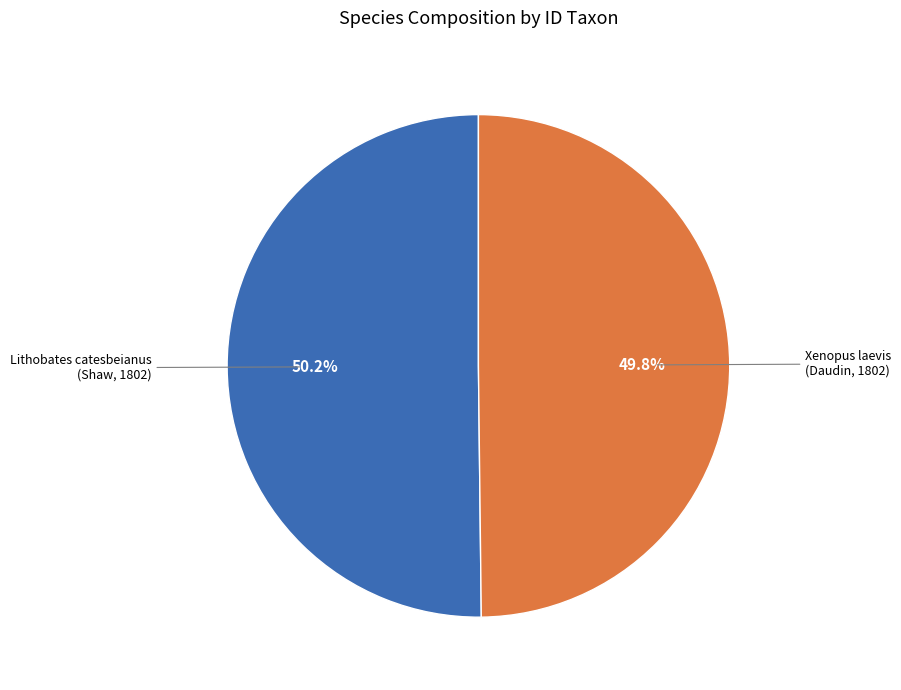

Rank the categories by value from highest to lowest.

Lithobates catesbeianus (Shaw, 1802), Xenopus laevis (Daudin, 1802)